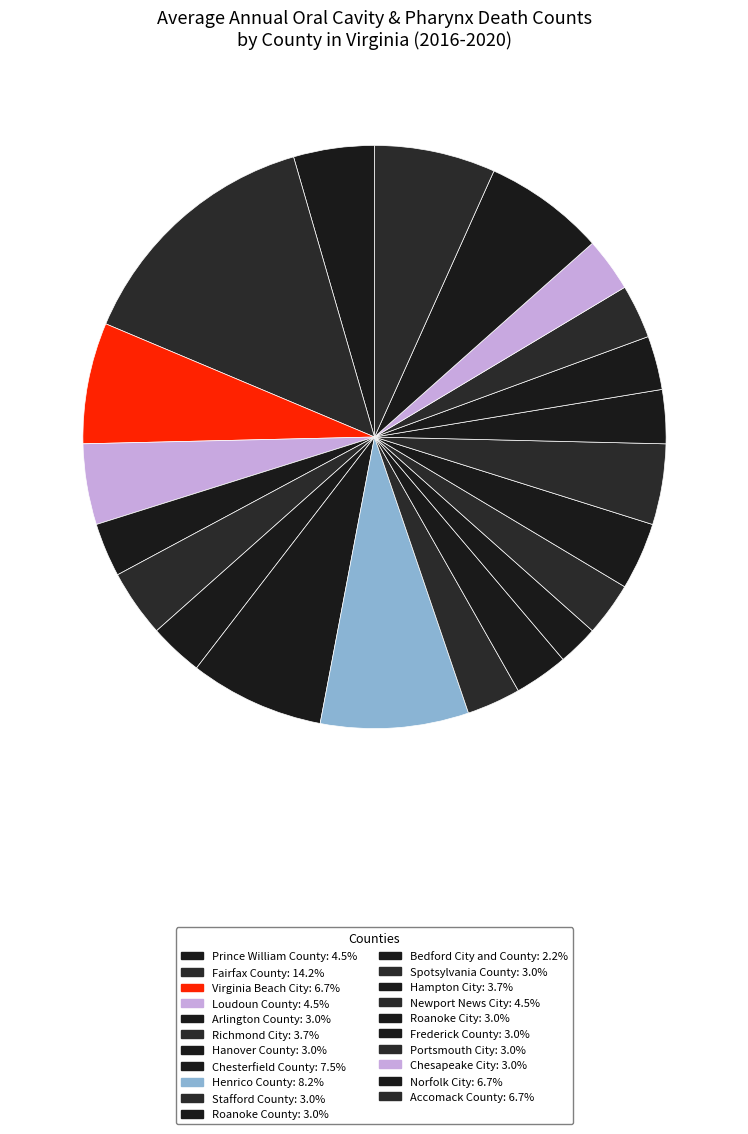

To the nearest percent, what portion does Arlington County represent?

3%